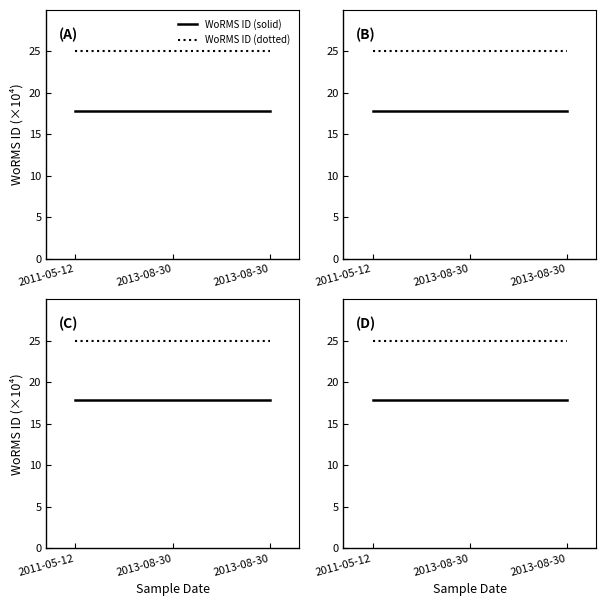

Between 2011-05-12 and 2013-08-30, which is larger?

2011-05-12